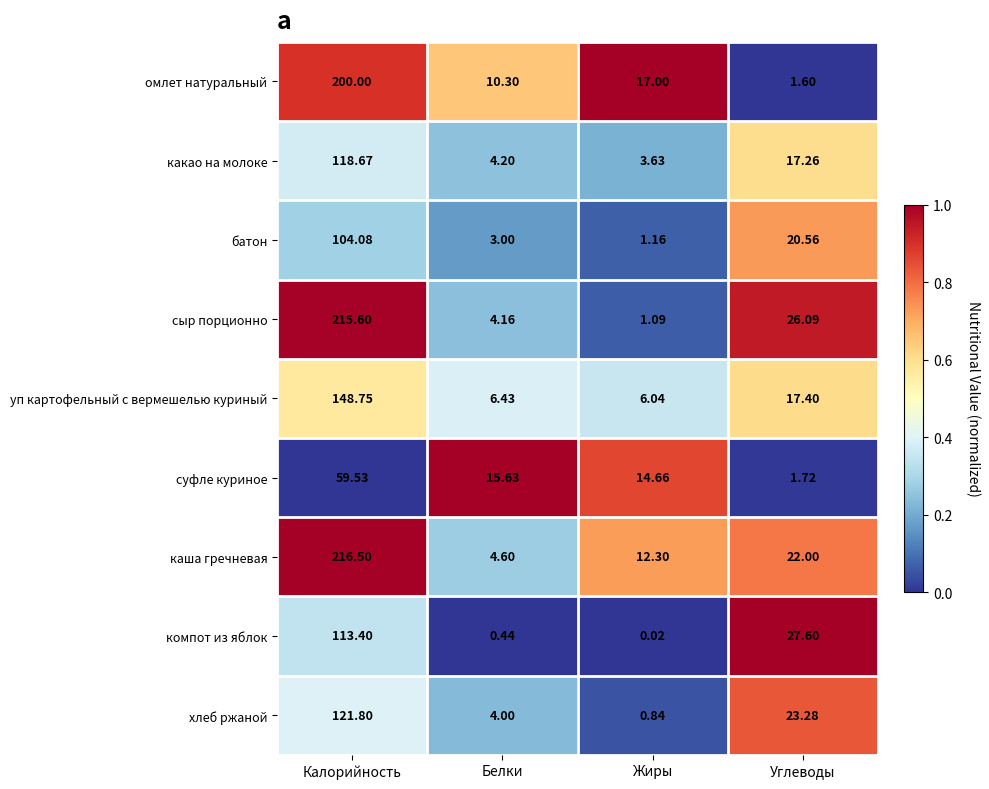

Which series has the widest spread of values?

сыр порционно